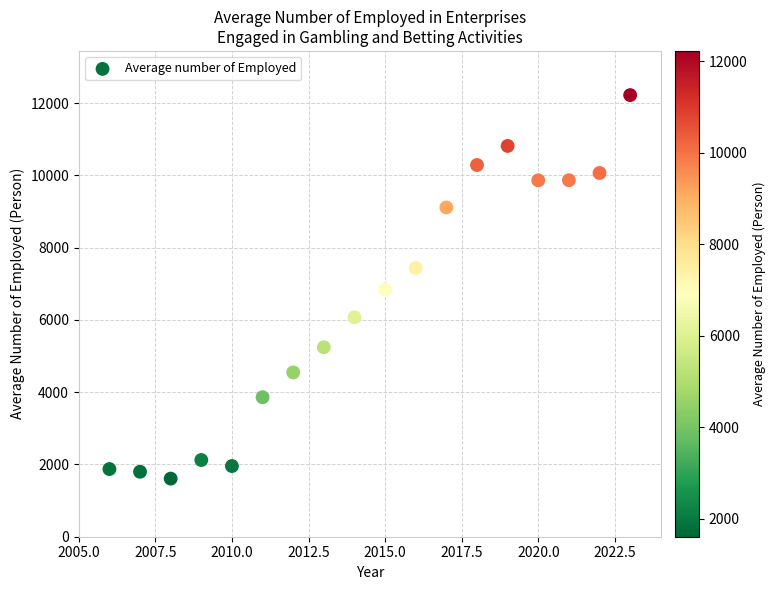

What is the range of X values (max minus min)?

17